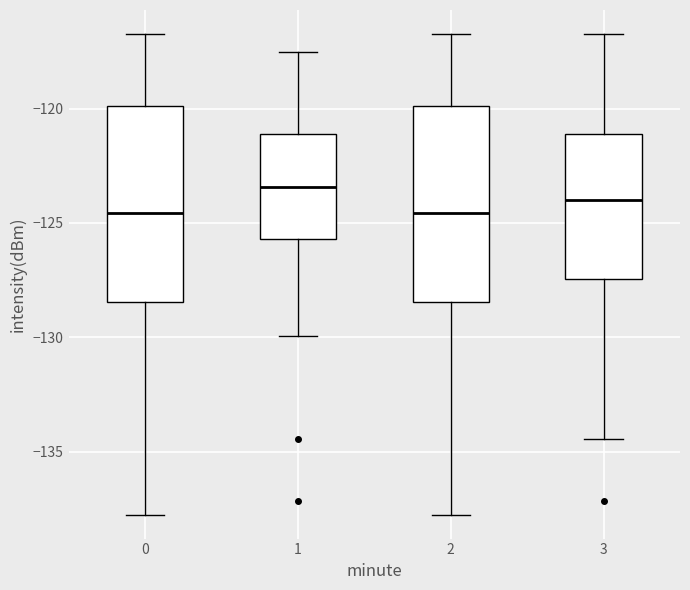

Reading left to right, read every box against the y-axis: the position of its median line, the range the box covers, and the ends of its whiskers. The values are not printed on the chart, so give them approximately, as read against the axis.

0: median -124.5, box -128.5 to -120.0, whiskers -138.0 to -116.5
1: median -123.5, box -125.5 to -121.0, whiskers -130.0 to -117.5
2: median -124.5, box -128.5 to -120.0, whiskers -138.0 to -116.5
3: median -124.0, box -127.5 to -121.0, whiskers -134.5 to -116.5